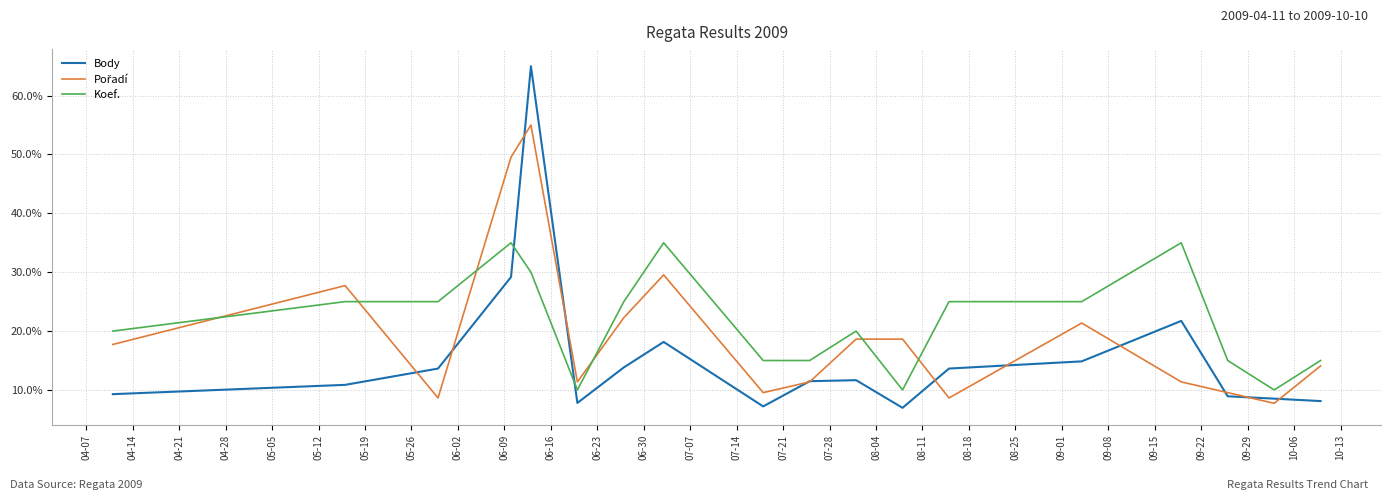

What is the maximum value shown in the chart?

65.0